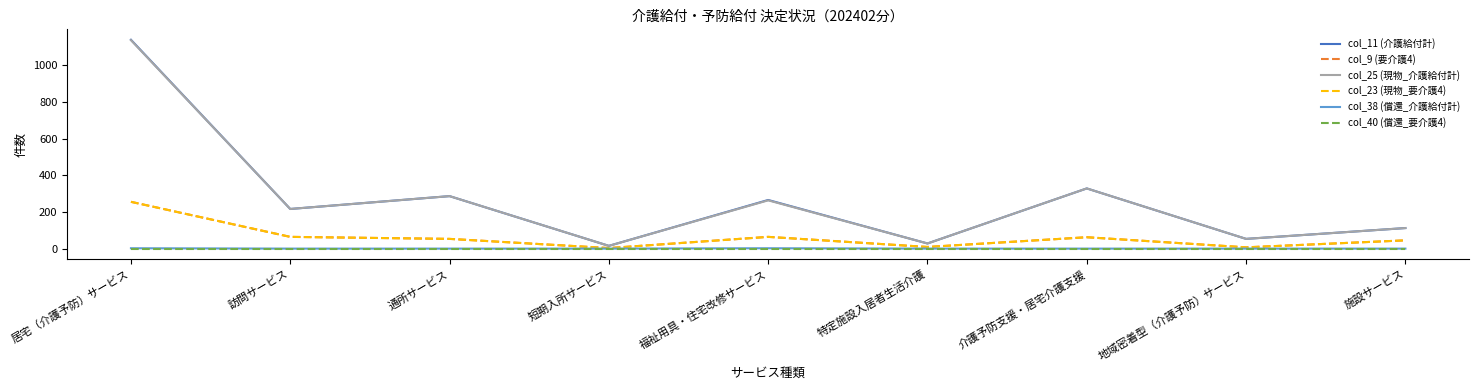

True or false: col_25 (現物_介護給付計) has more than 2 points higher than both neighbors.

True